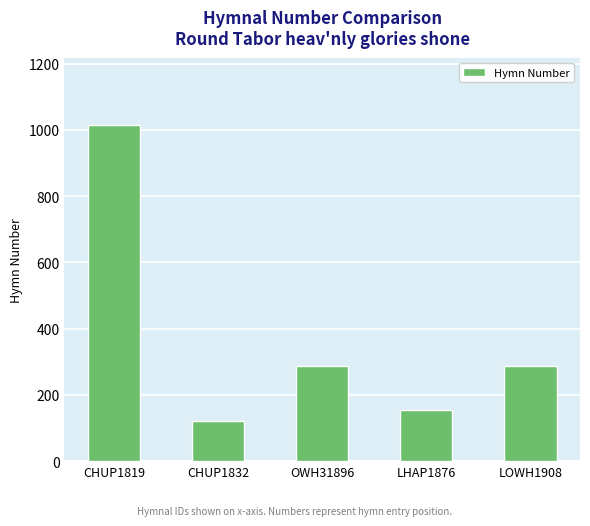

What is the sum of the values at OWH31896 and CHUP1832?

409